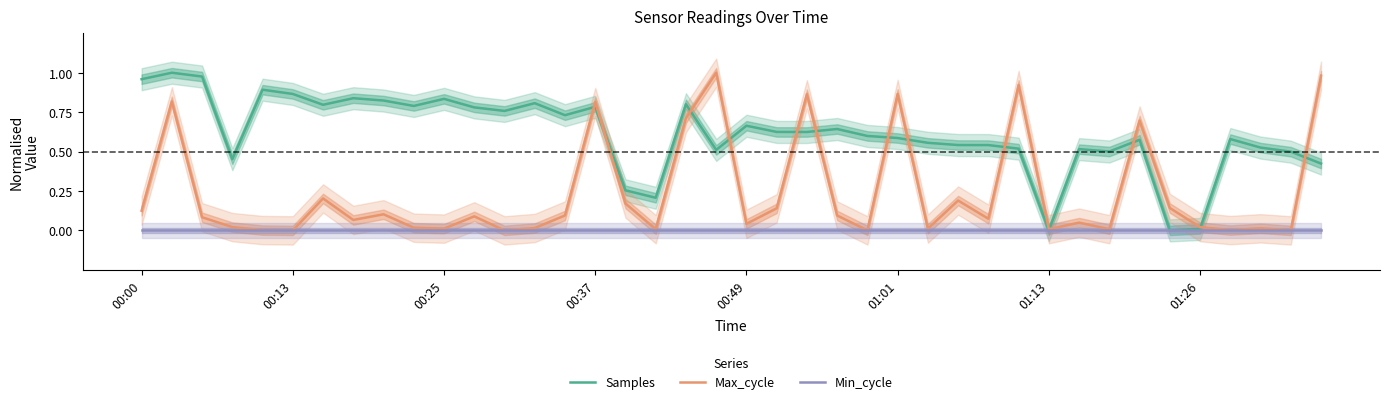

True or false: Min_cycle has more than 1 interior local peaks.

False